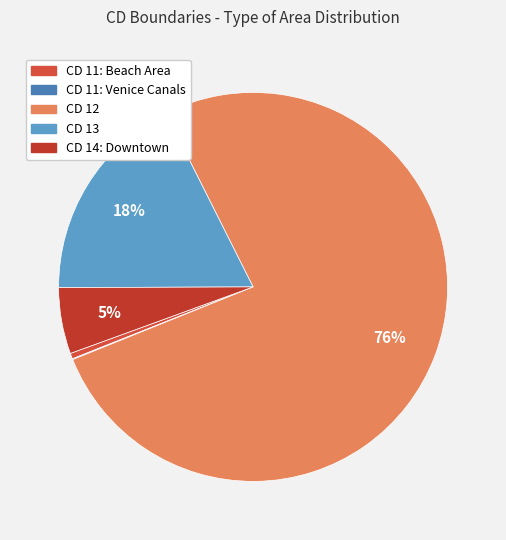

How many segments does this pie chart have?

5